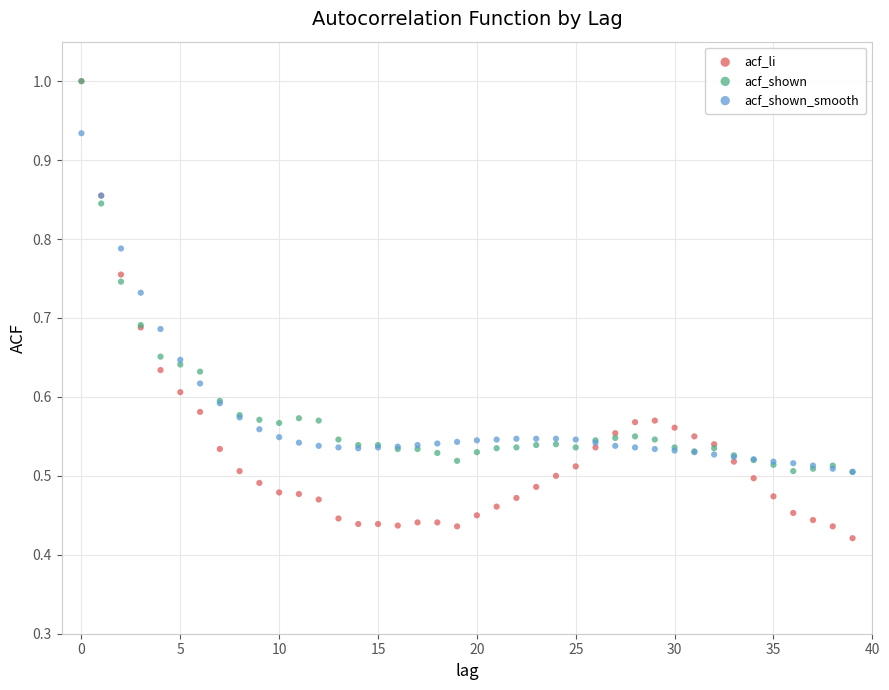

What are all the series names shown in the legend?

acf_li, acf_shown, acf_shown_smooth